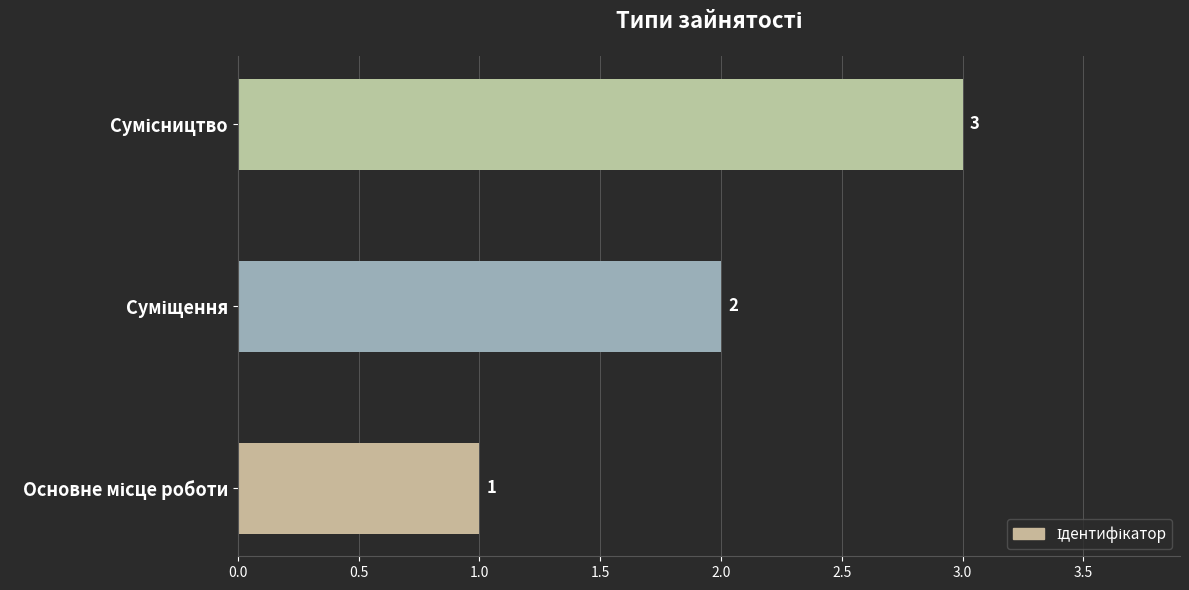

How many values are between 1 and 3?

3